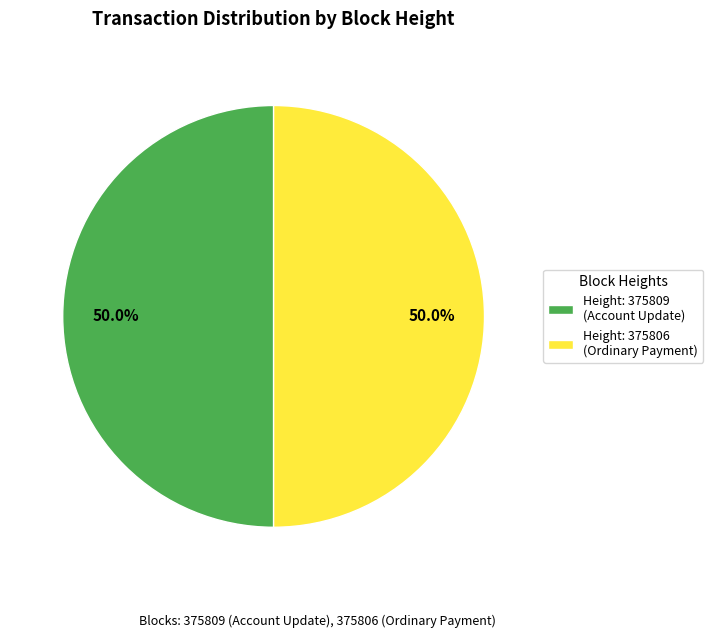

Approximately how many times larger is the value at Height: 375806 (Ordinary Payment) compared to Height: 375809 (Account Update)?

1.0